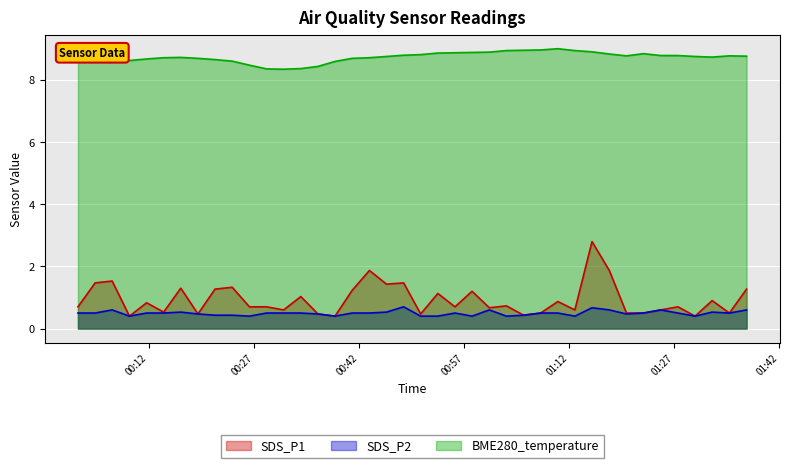

What is the sum of the SDS_P1 values at 2023/12/11 00:26:22 and 2023/12/11 00:55:43?

1.4